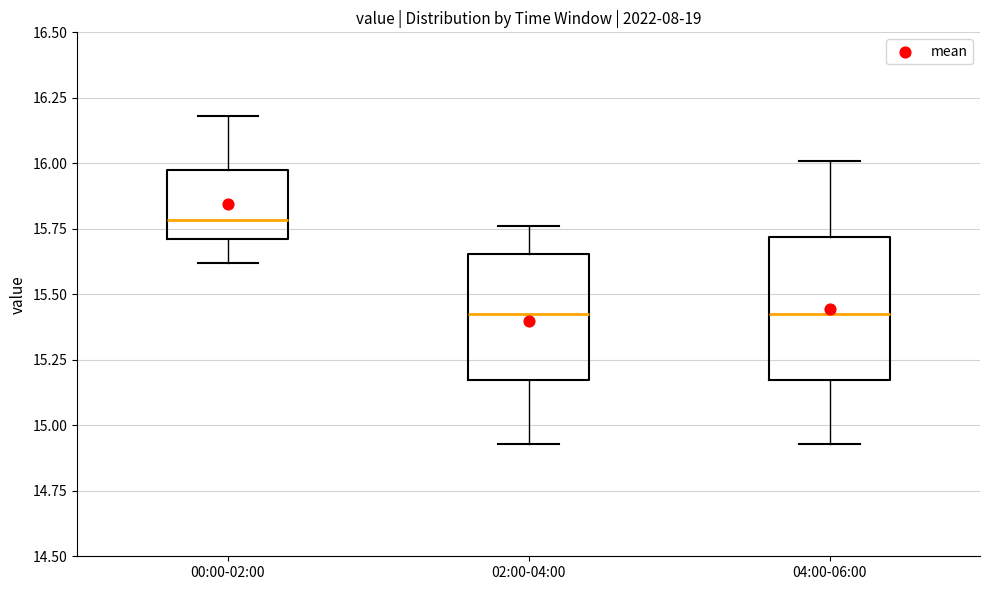

Comparing the boxes themselves (not the whiskers), which one is the tallest?

04:00-06:00